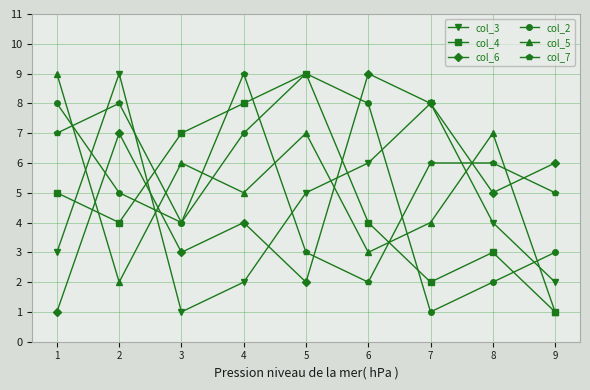

How many series are shown in this chart?

6